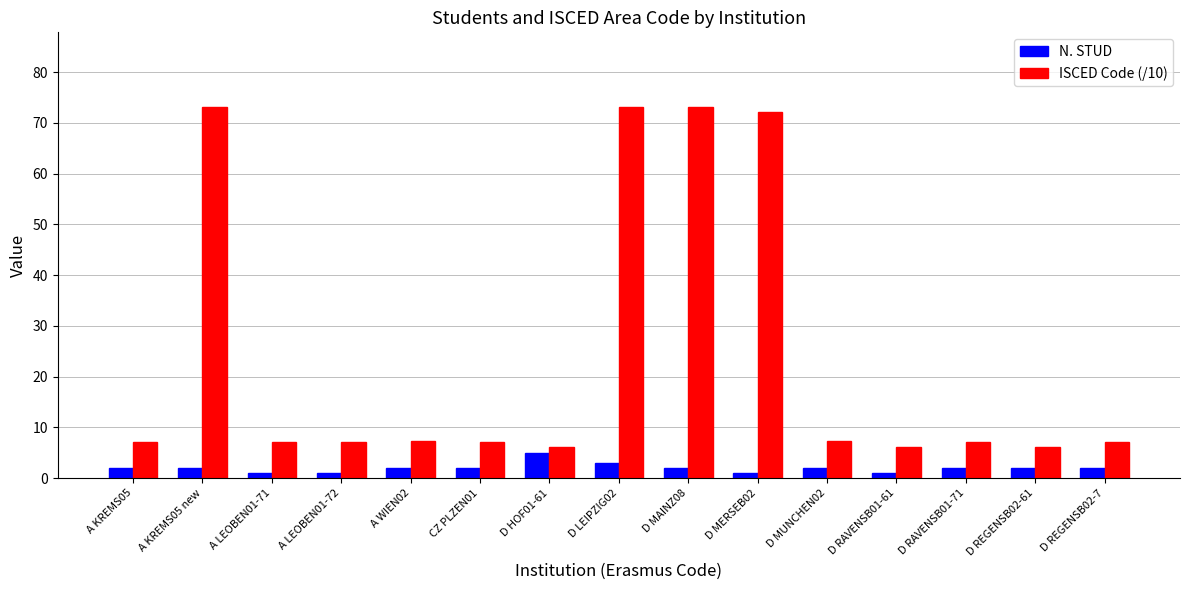

The ISCED Code (/10) series shows 7.3 at D MUNCHEN02. True or false?

True